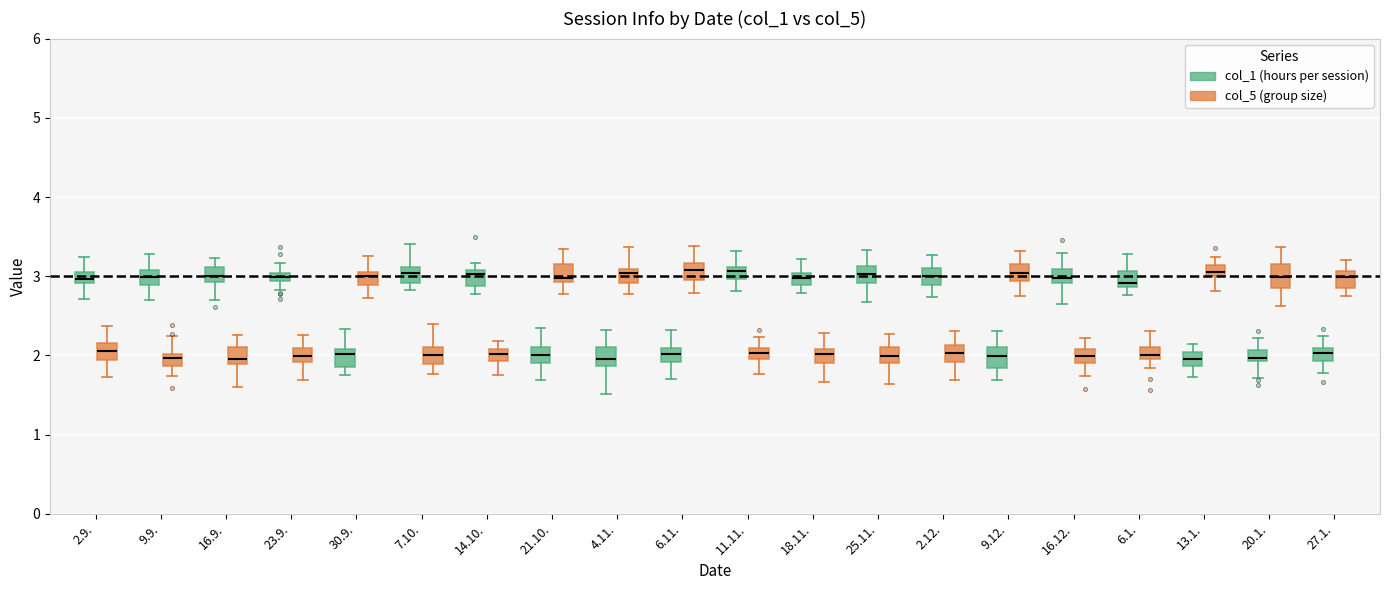

Where does the median line of the box for 27.1. (col_5 (group size)) sit on the y-axis? The values are not printed on the chart, so give them approximately, as read against the axis.

3.0